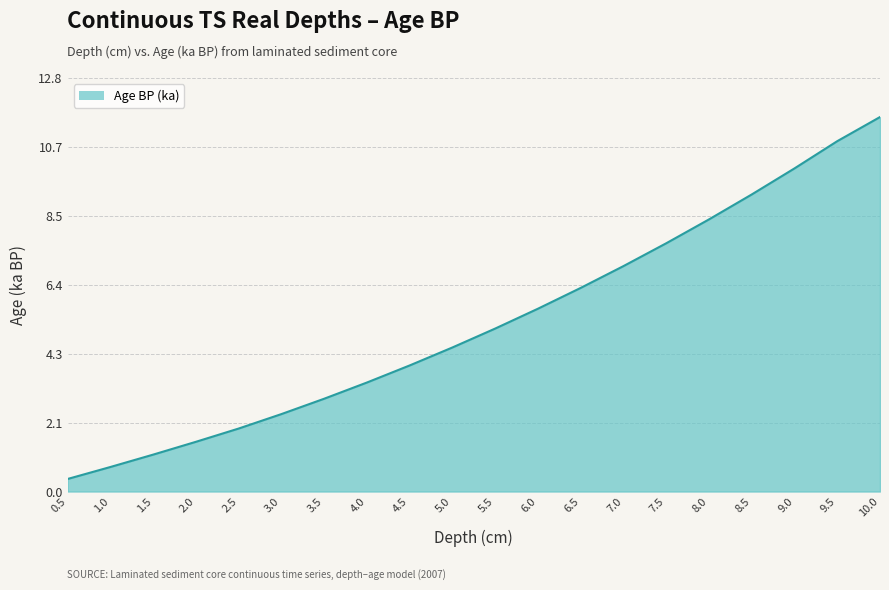

Does the chart have visible grid lines?

Yes